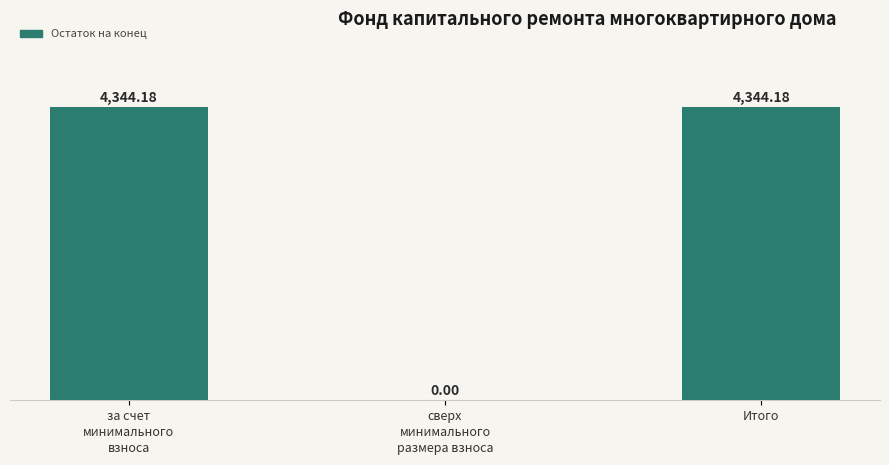

Approximately how many times larger is the value at Итого compared to за счет
минимального
взноса?

1.0